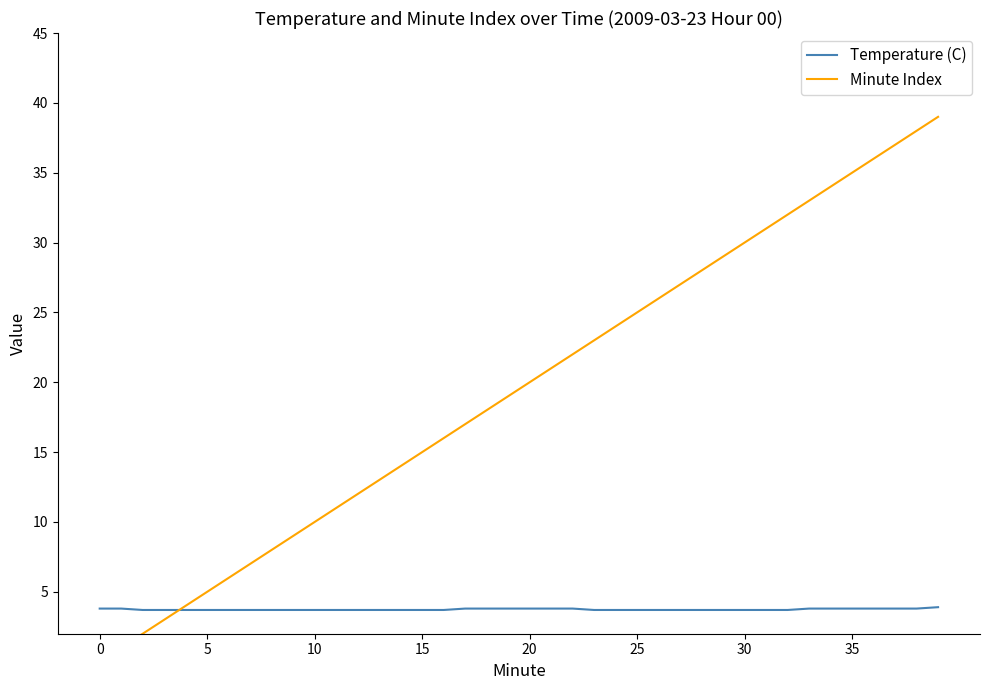

True or false: Temperature (C) has a value of 3.7 at 24.

True